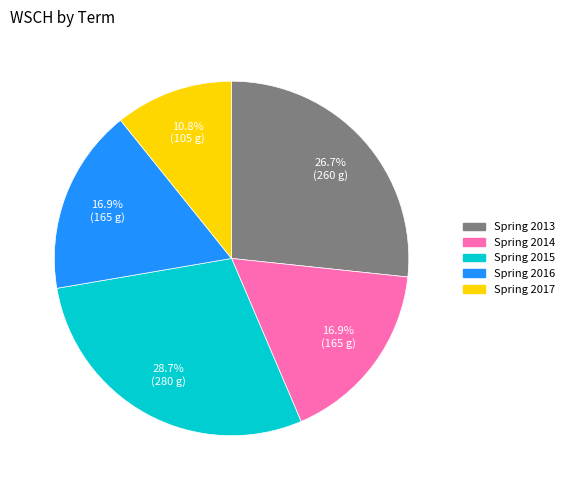

Count the number of slices in the pie.

5